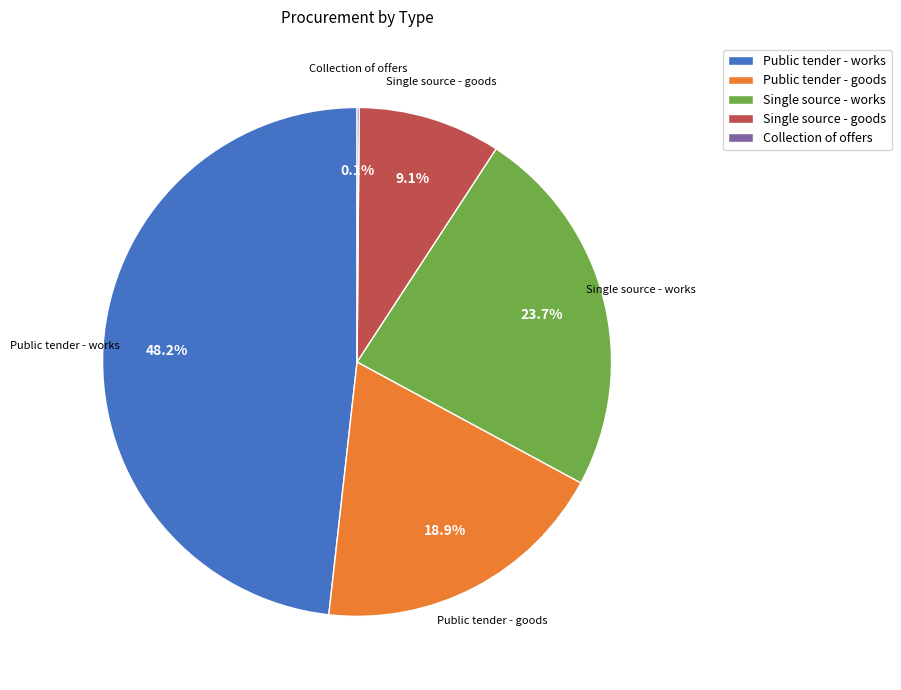

What is the largest slice in the pie chart?

Public tender - works